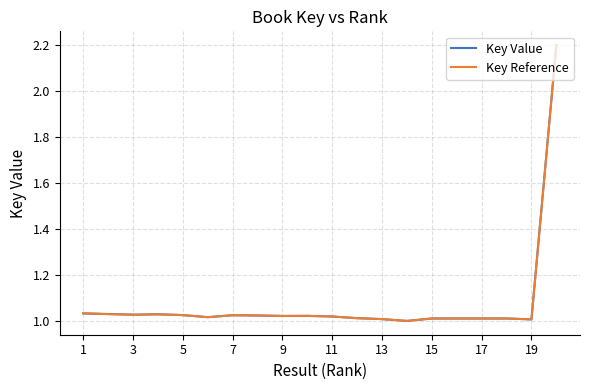

How many lines are shown in the chart?

2